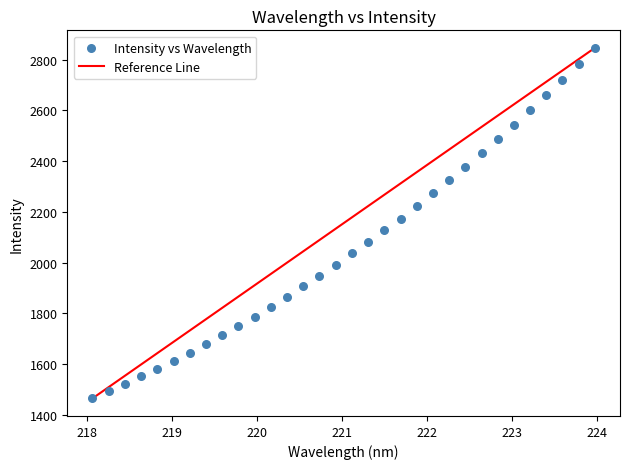

What is the range of X values (max minus min)?

5.9